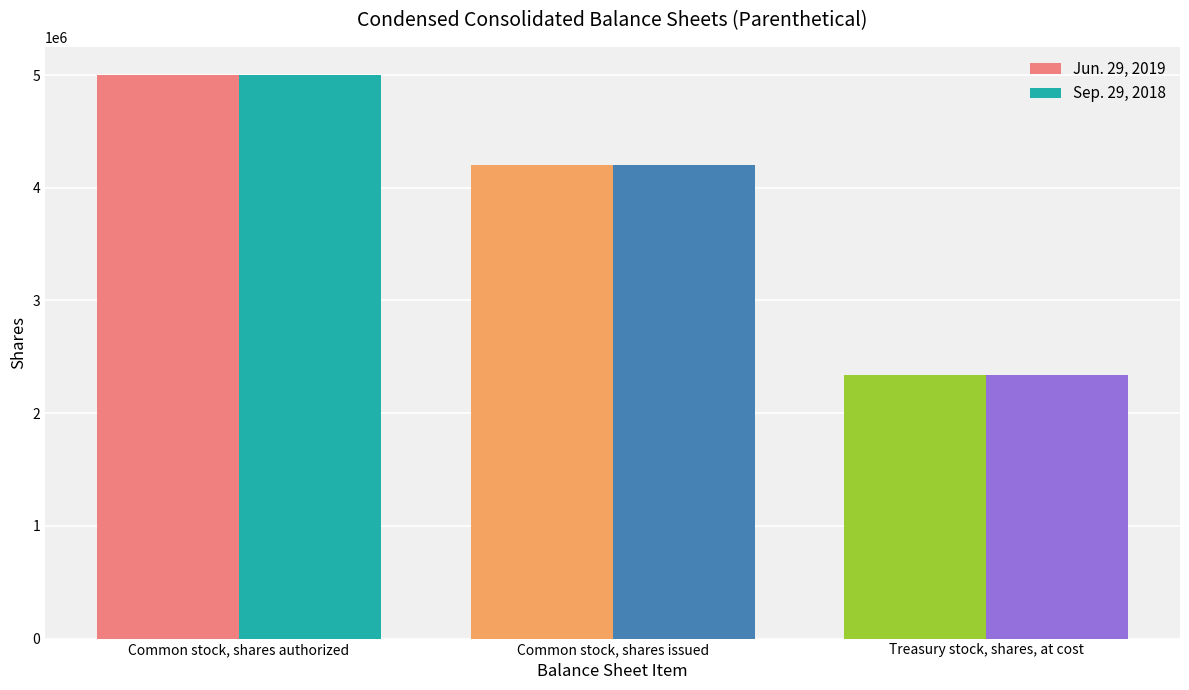

What is the label of the 1st bar from the left?

Common stock, shares authorized